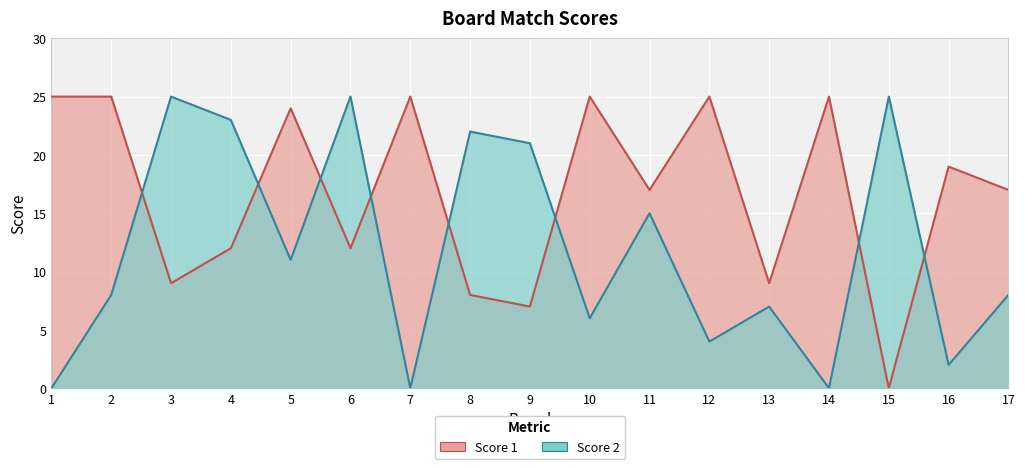

Which series changed the most between 6 and 7?

Score 2